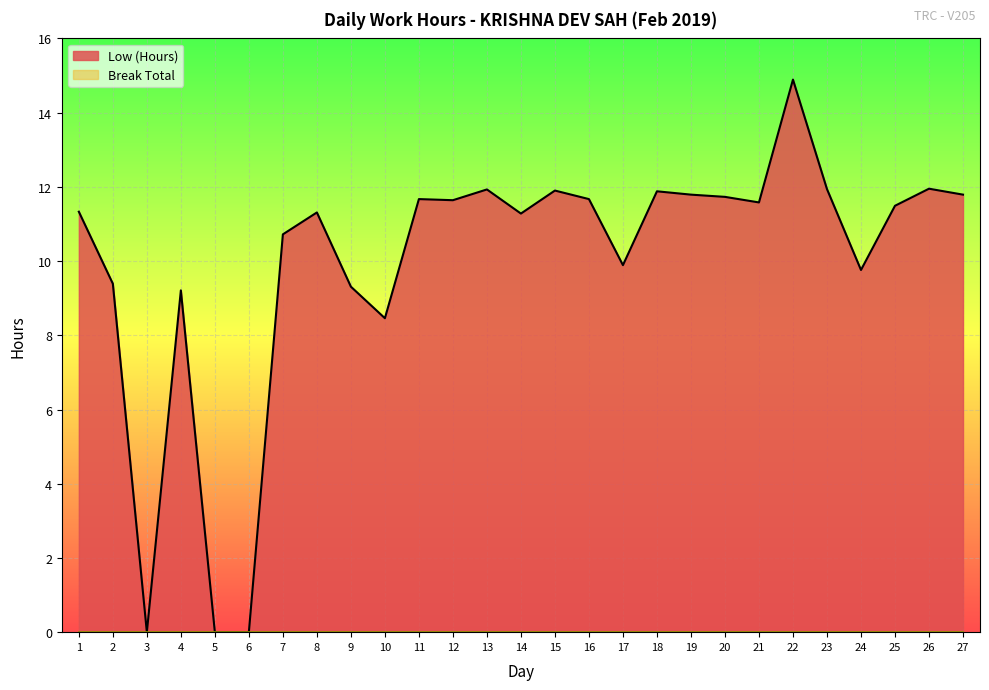

What is the sum of the values at 2 and 16?

21.1